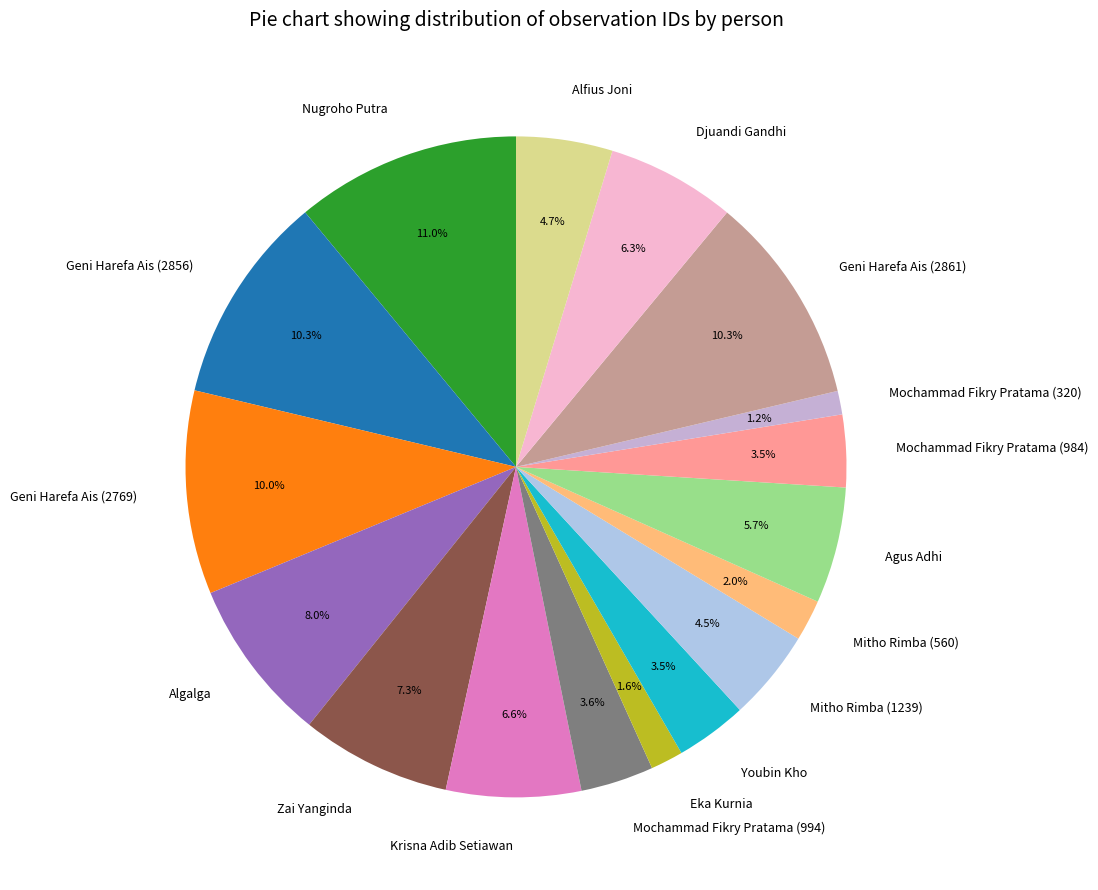

Which category has the biggest portion of the pie?

Nugroho Putra